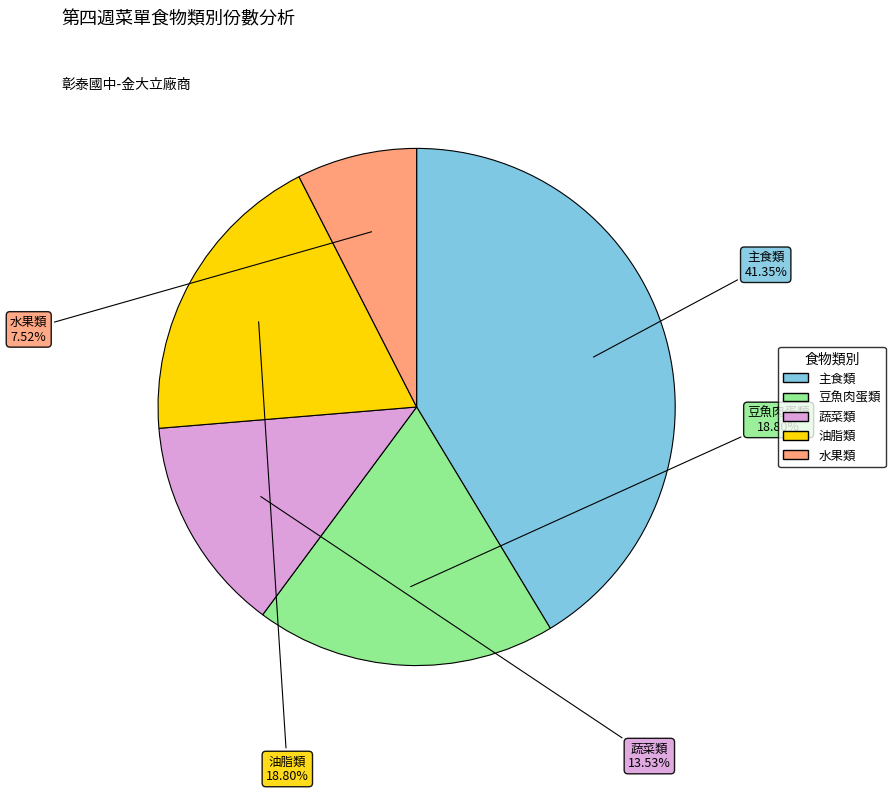

How many slices are in this pie chart?

5